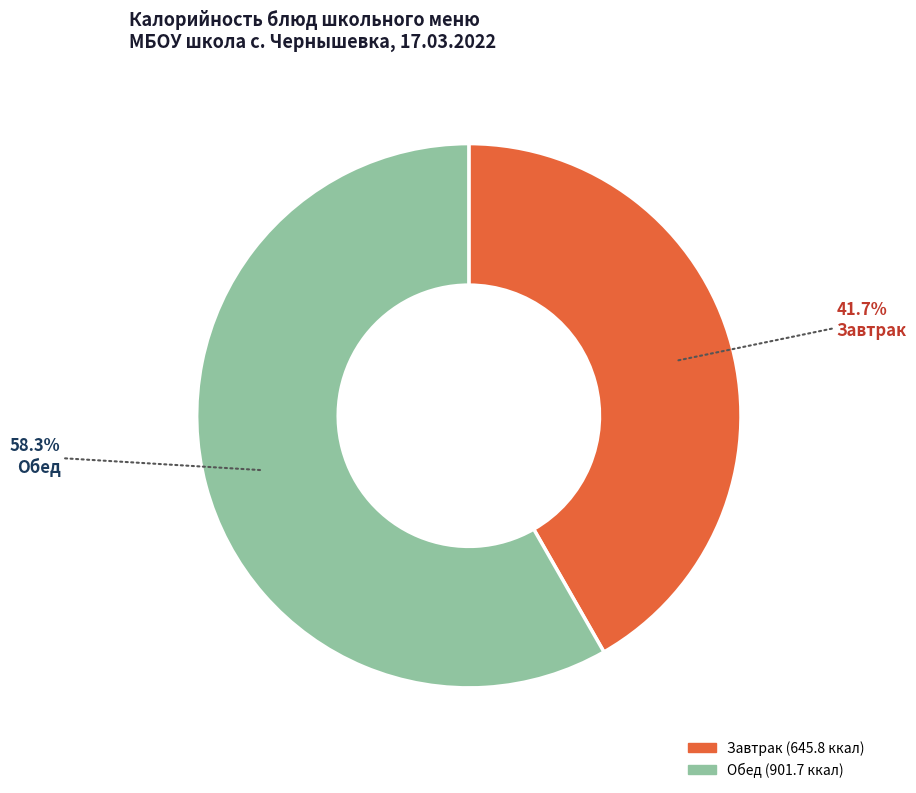

Does any single category account for the majority?

Yes